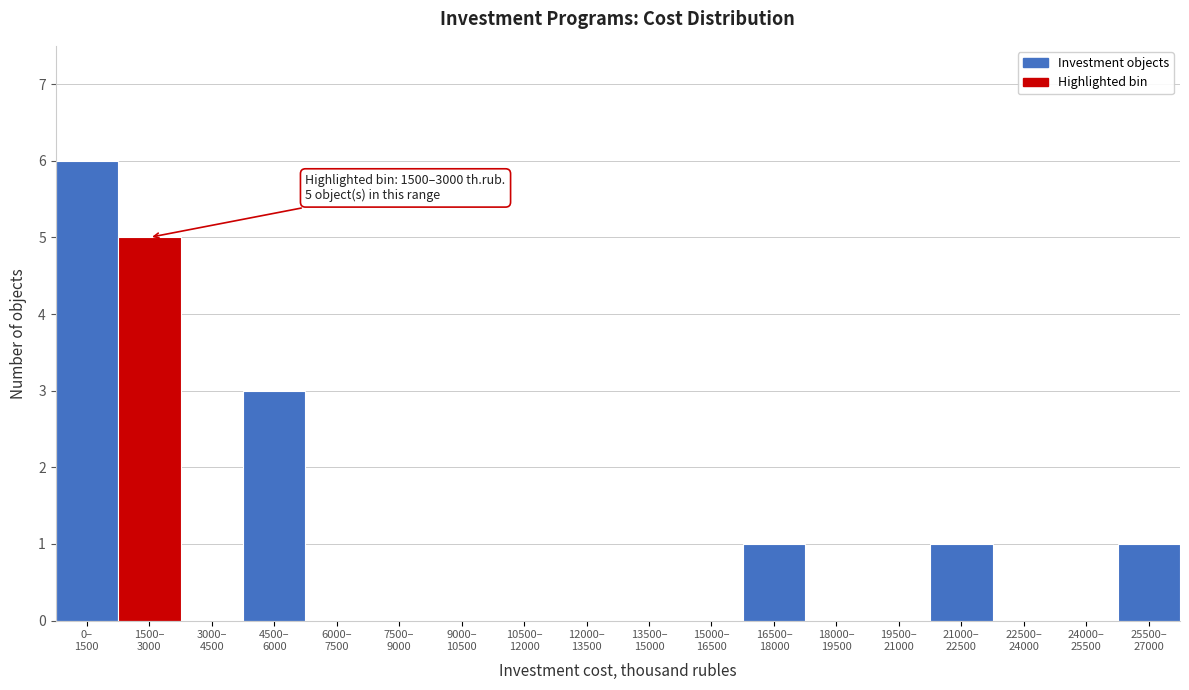

What is the maximum value shown in the chart?

6